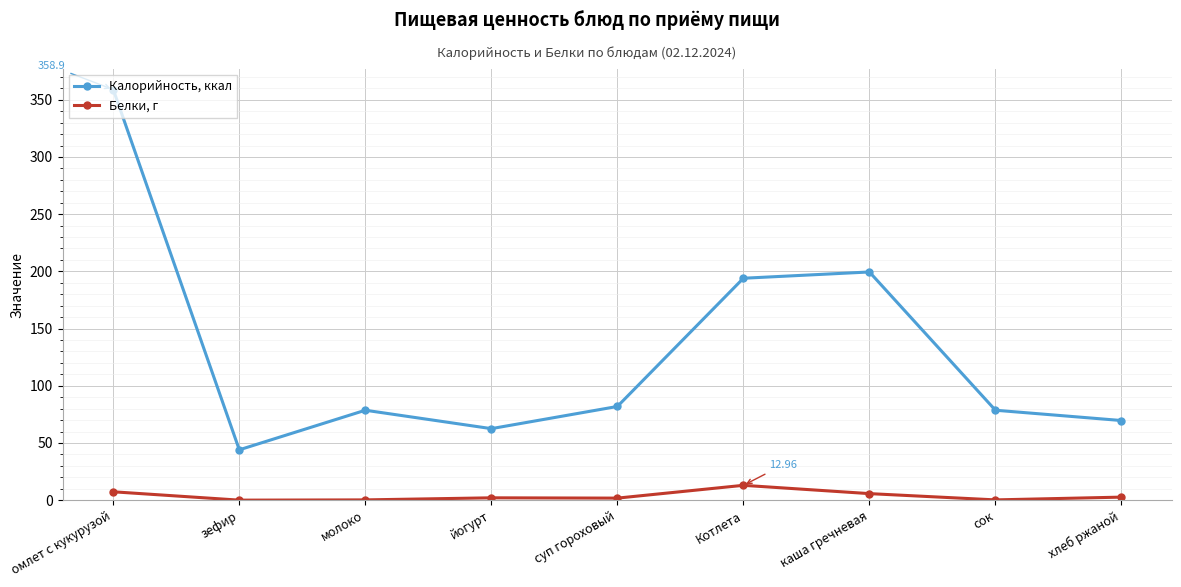

What is the difference between the highest and lowest values at молоко?

78.4